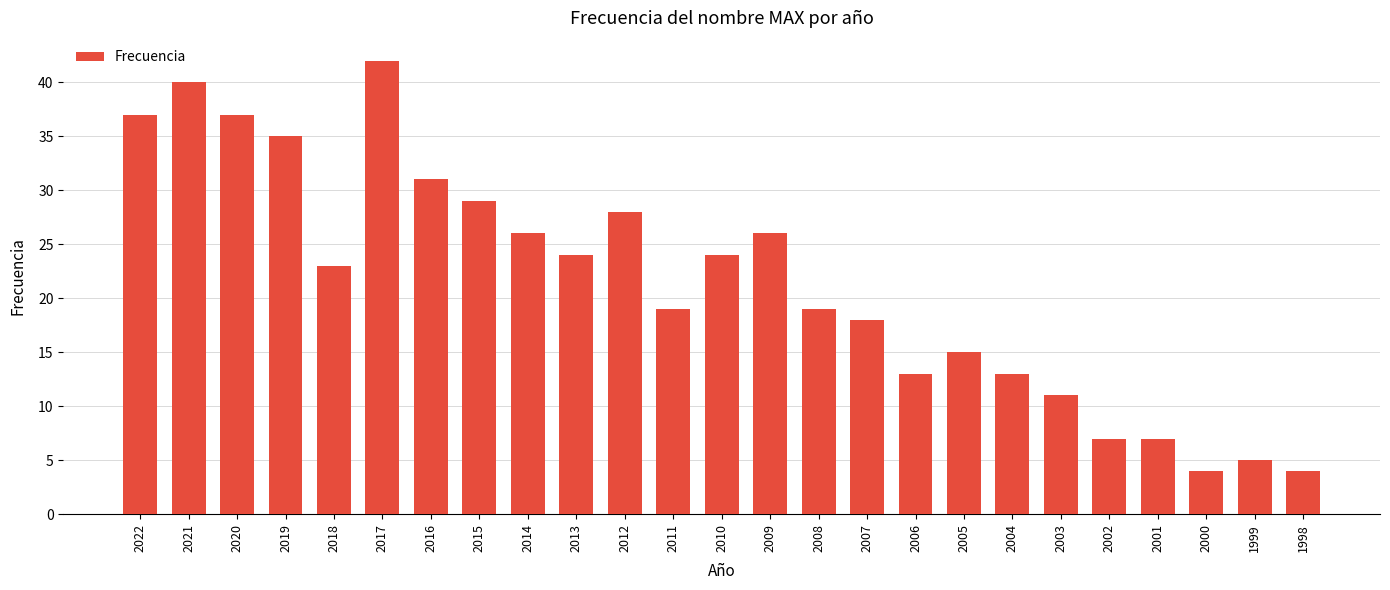

Is it true that the value at 2022 is 37?

True